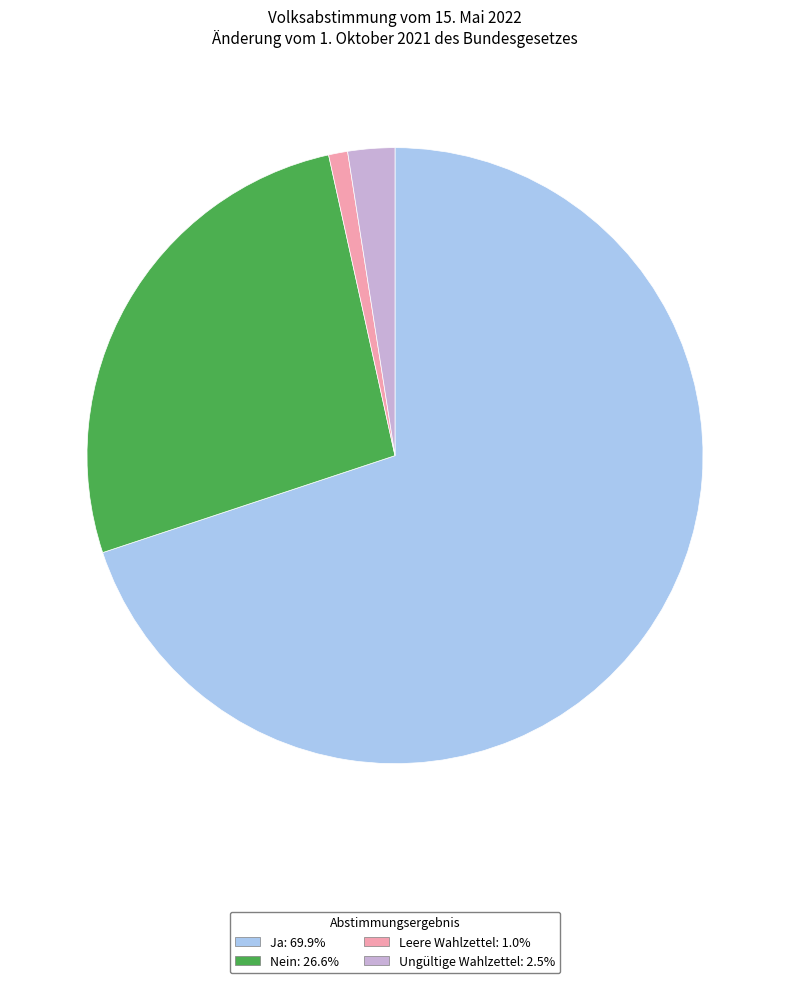

Which slice represents more than half of the pie?

Ja